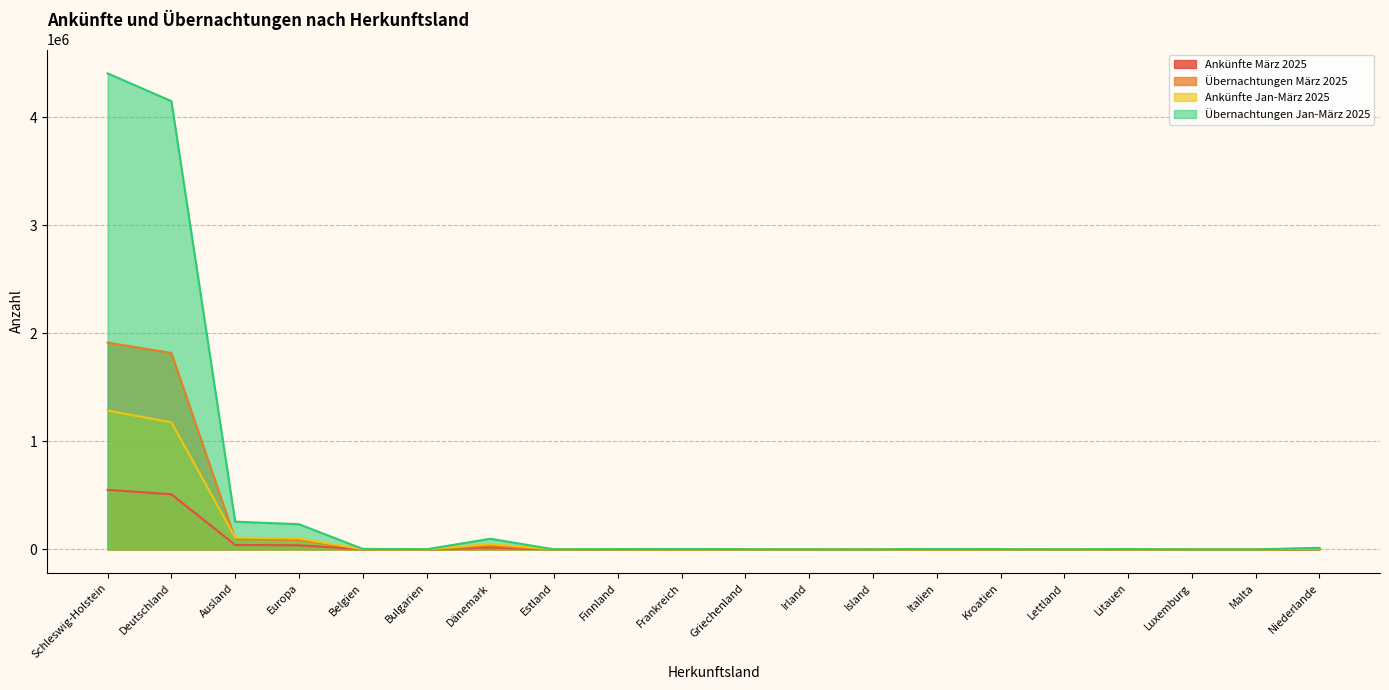

True or false: Ankünfte Jan-März 2025 and Übernachtungen Jan-März 2025 intersect in this chart.

False